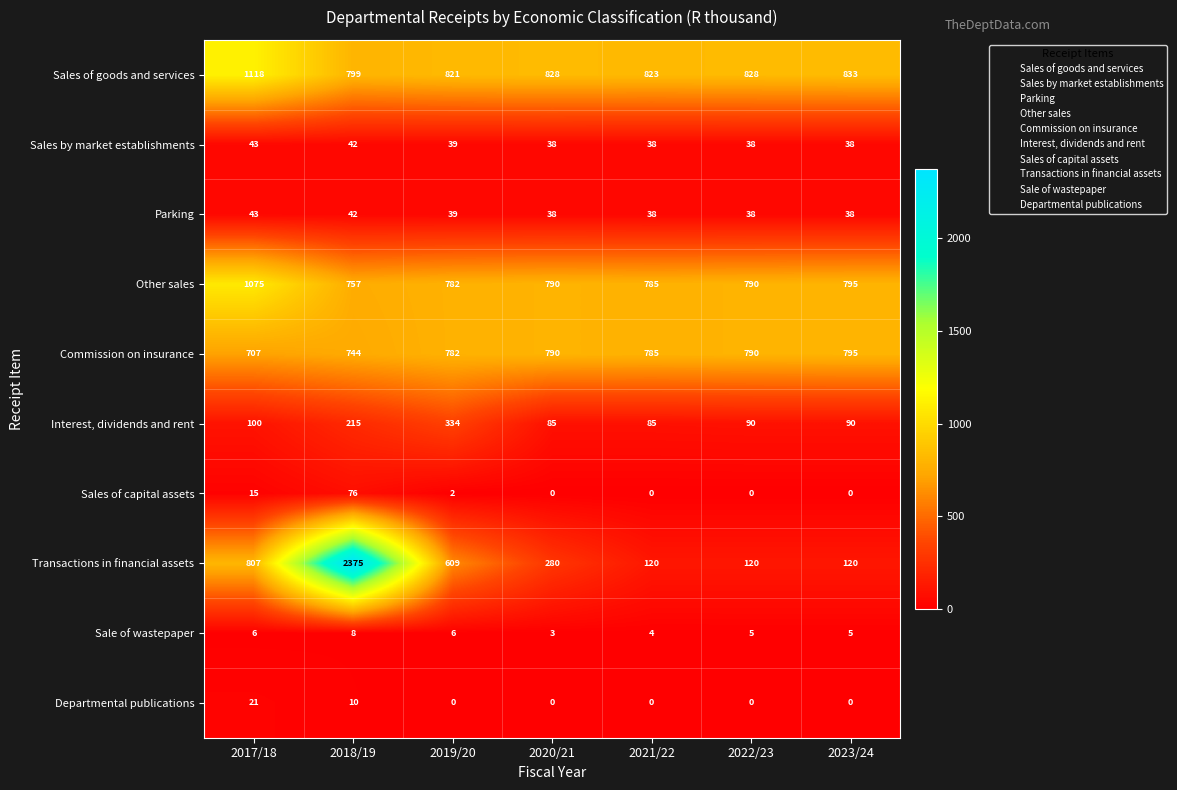

What is the difference between the second highest and minimum values in the Parking series?

4